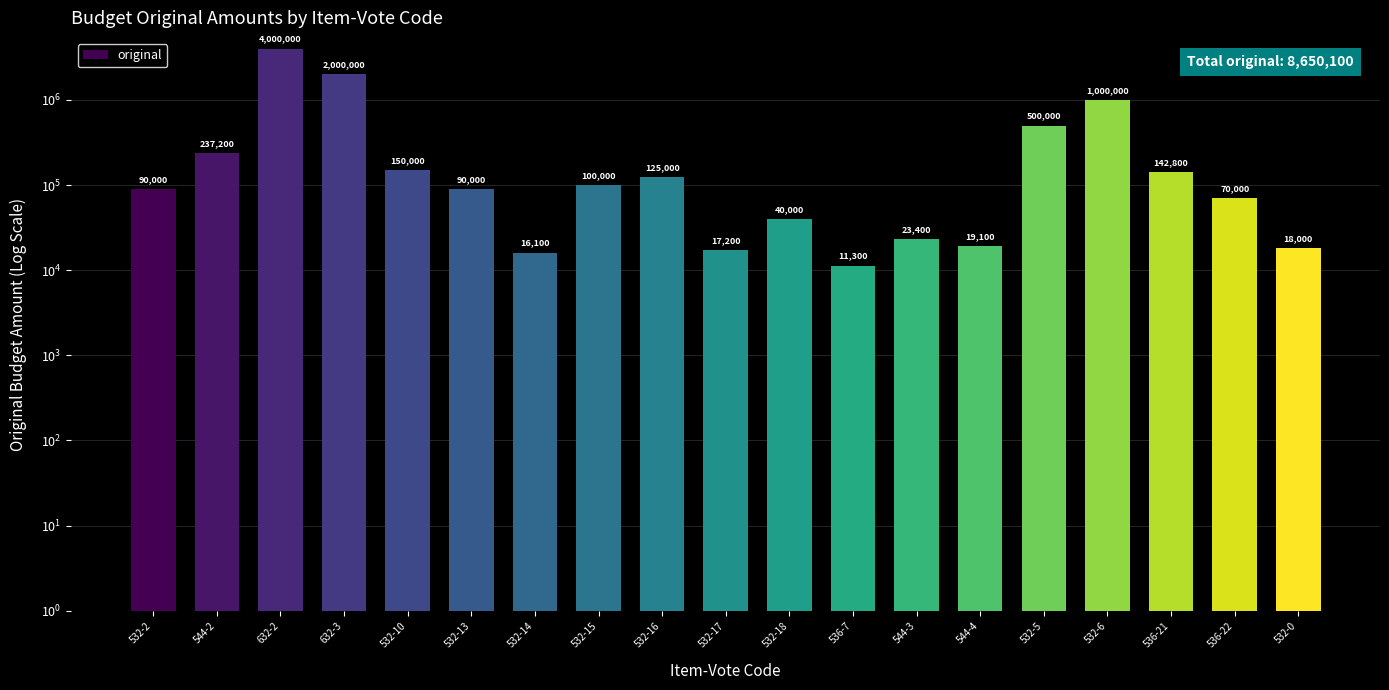

What is the ratio of the value at 544-3 to the value at 544-2?

0.1